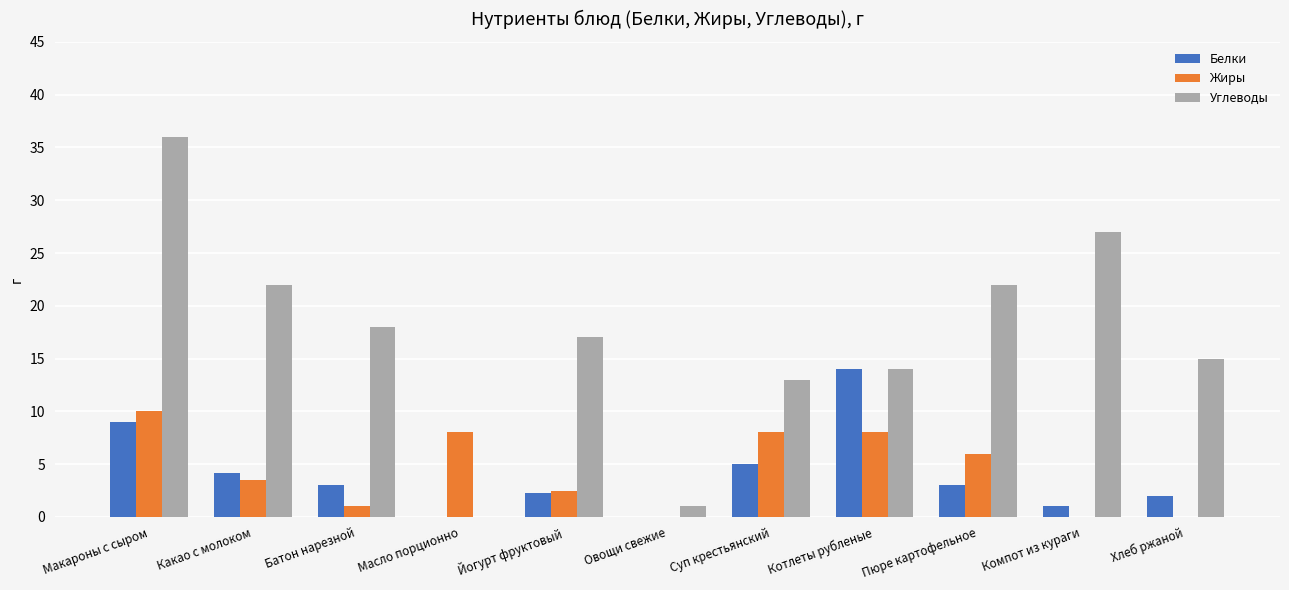

How many series are shown in this chart?

3